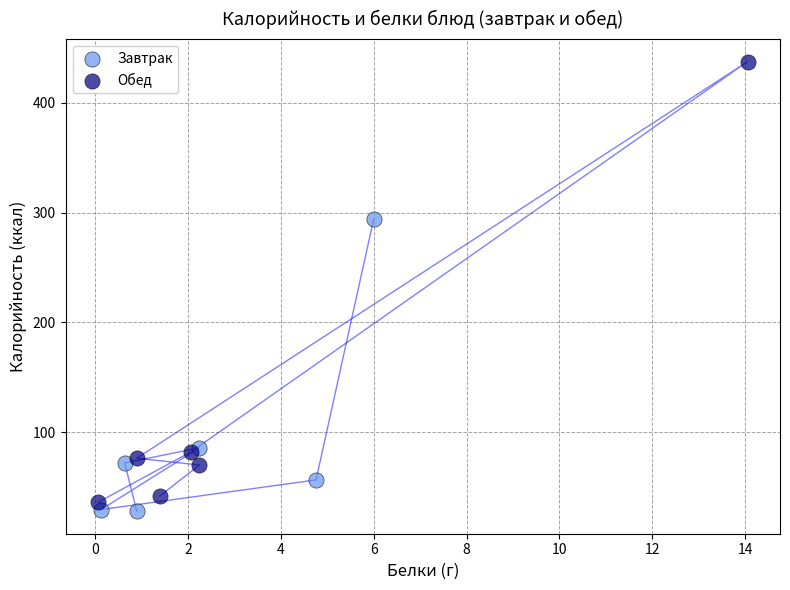

What are all the series names shown in the legend?

Завтрак, Обед